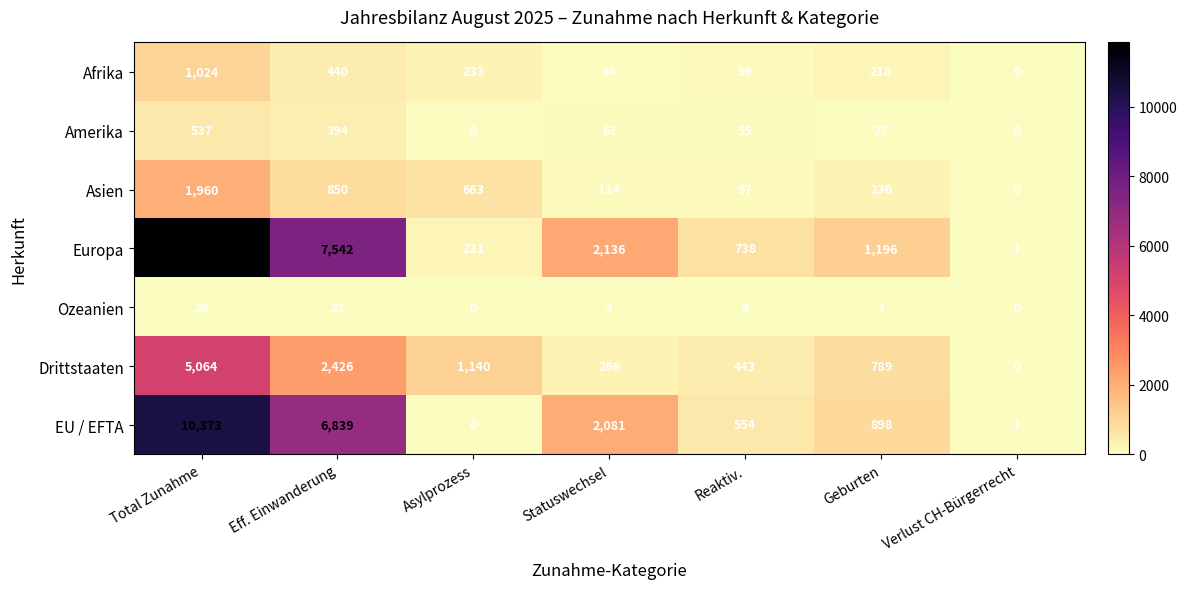

What is the difference between the Asien values at Verlust CH-Bürgerrecht and Geburten?

236